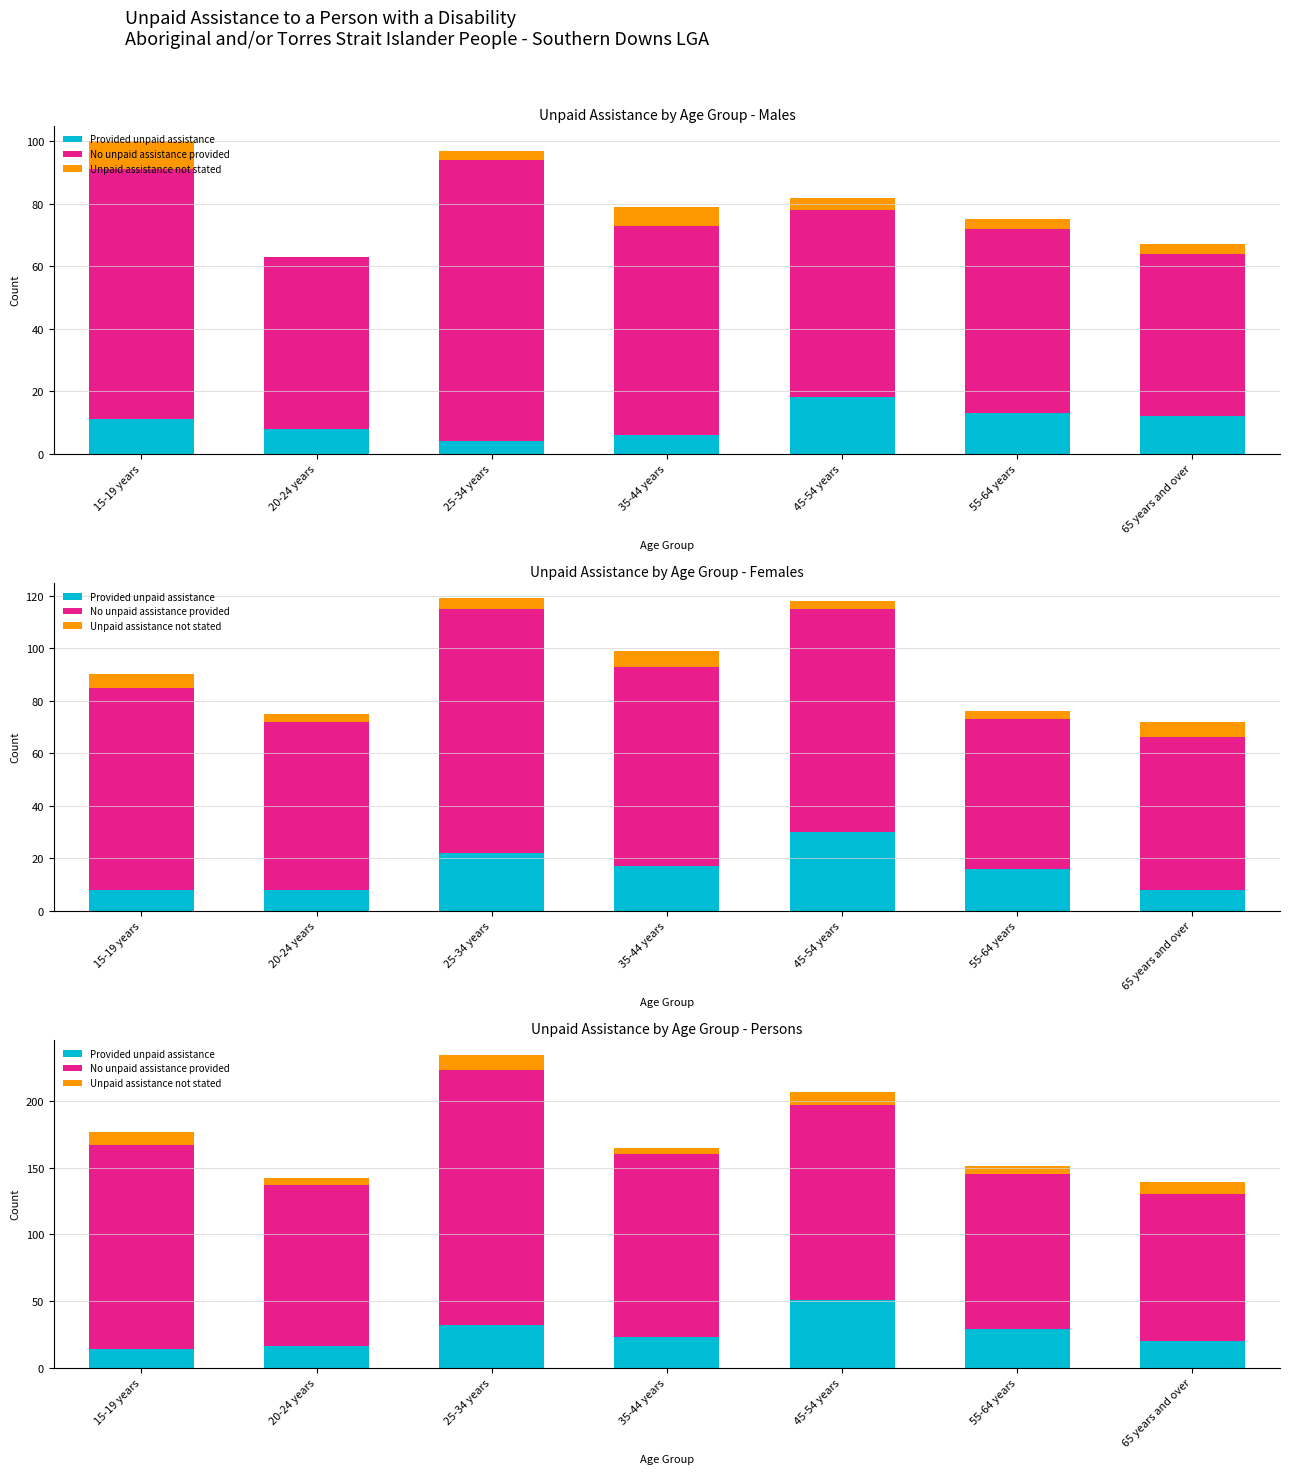

The value of Provided unpaid assistance at 25-34 years is 57. True or false?

False